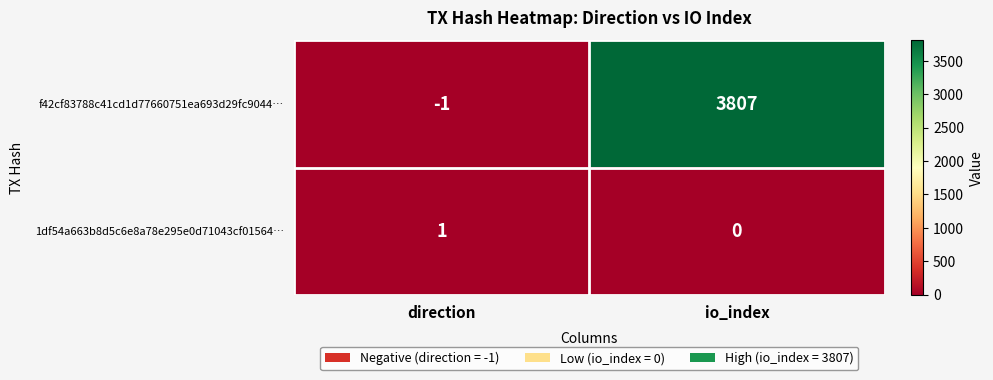

True or false: f42cf83788c41cd1d77660751ea693d29fc9044… has a value of 3807 at io_index.

True